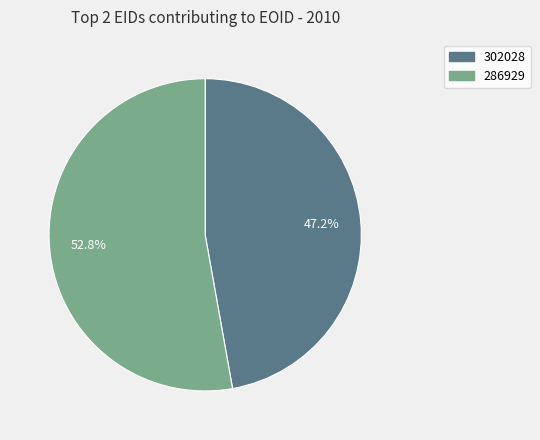

Between 286929 and 302028, which is larger?

286929